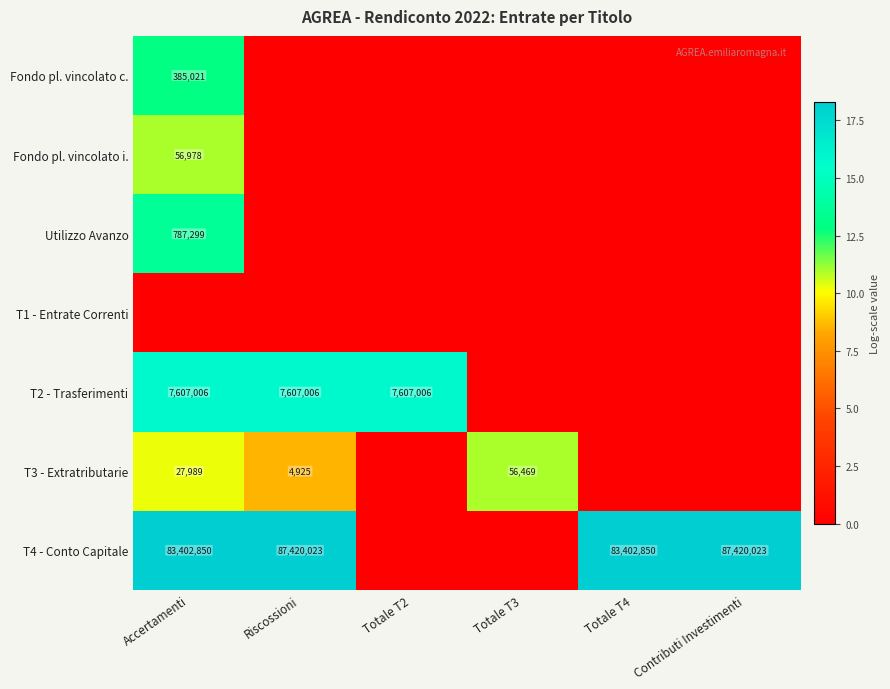

True or false: T2 - Trasferimenti has a value of 7607006 at Accertamenti.

True